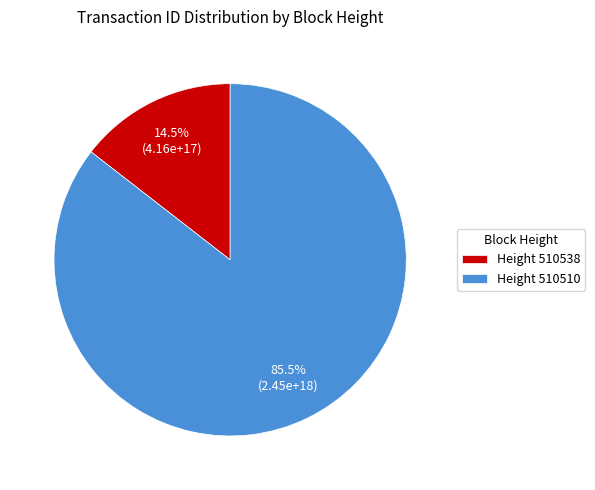

What is the total percentage of Height 510510 and Height 510538?

100.0%